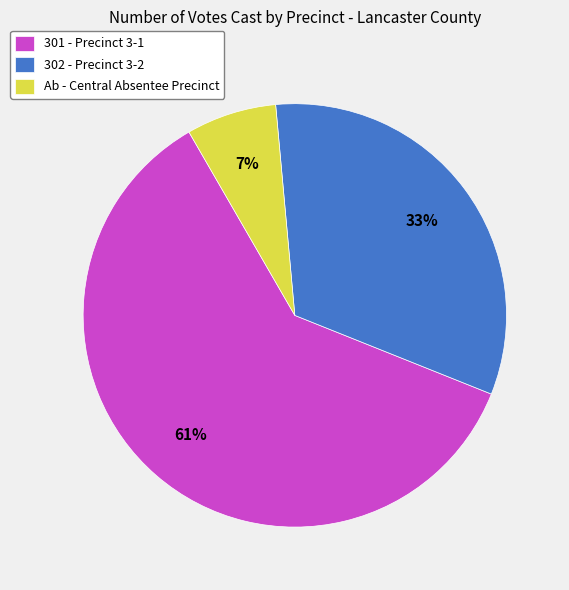

Between 301 - Precinct 3-1 and 302 - Precinct 3-2, which is larger?

301 - Precinct 3-1